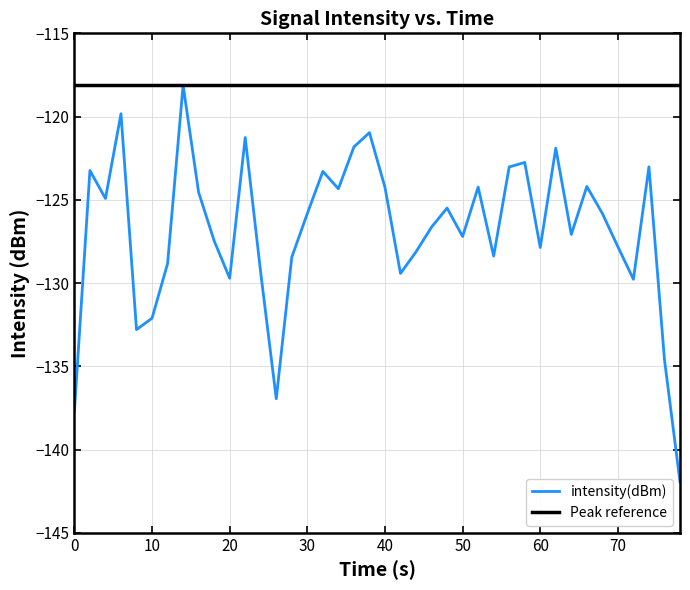

What is the maximum value shown in the chart?

-118.1